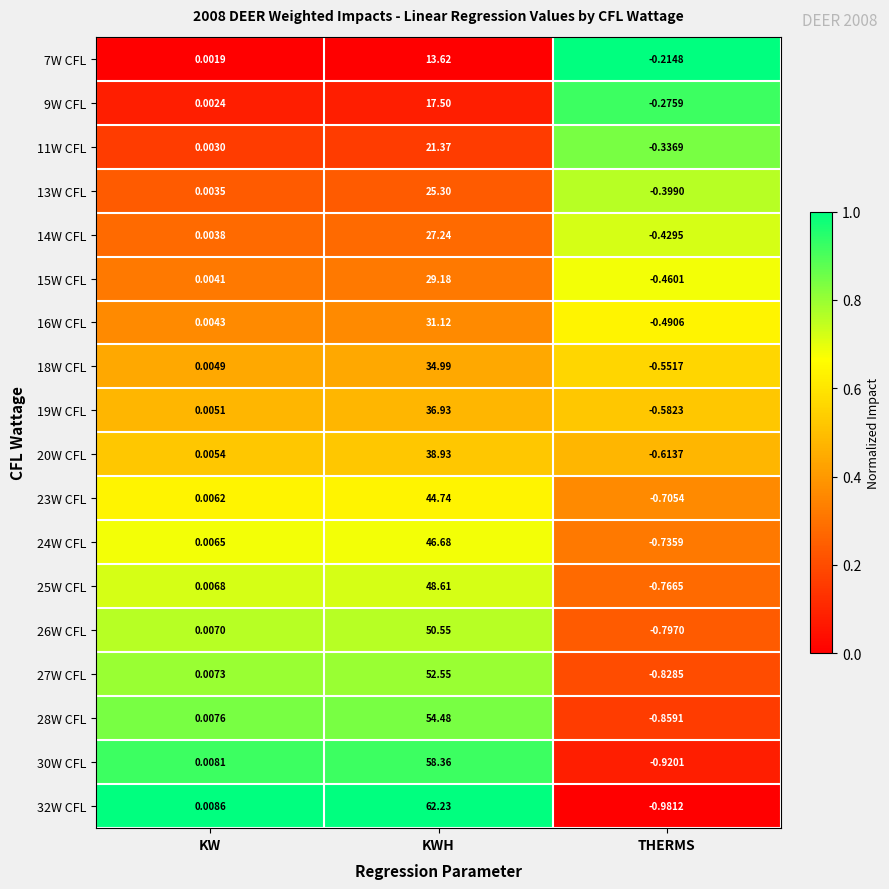

At which label does 28W CFL first exceed 0?

KW